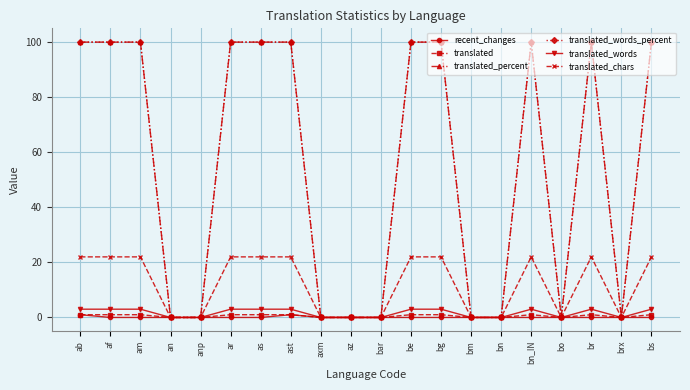

Is this an area chart (filled region under the line)?

No